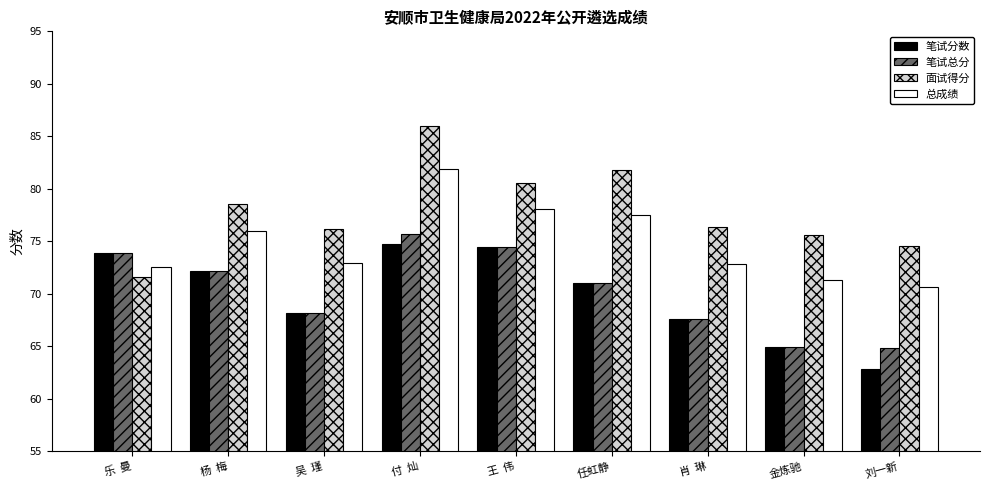

What are all the series names shown in the legend?

笔试分数, 笔试总分, 面试得分, 总成绩